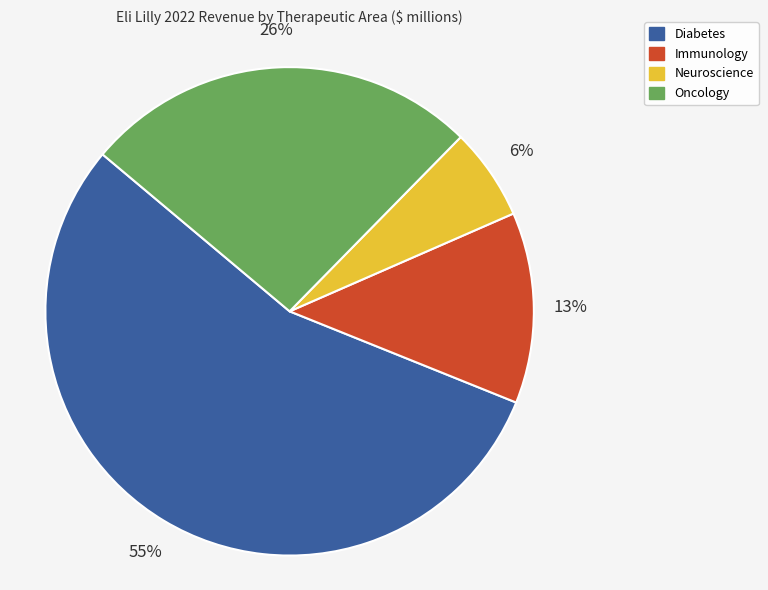

What percentage is the Immunology slice, to the nearest percent?

13%